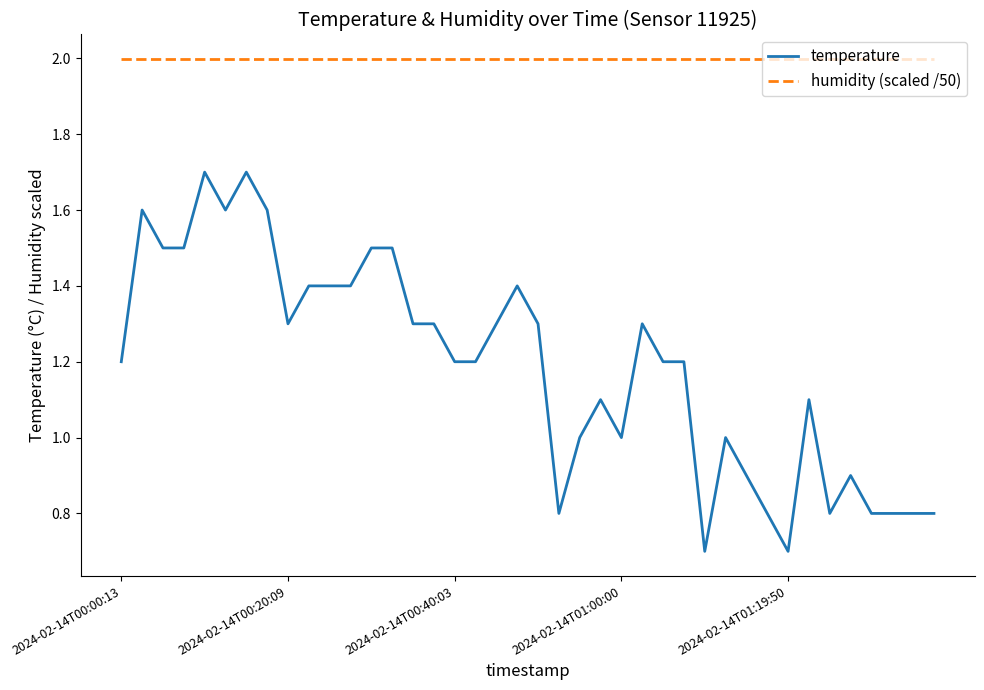

List the series in order of their peak value, lowest first.

temperature, humidity (scaled /50)